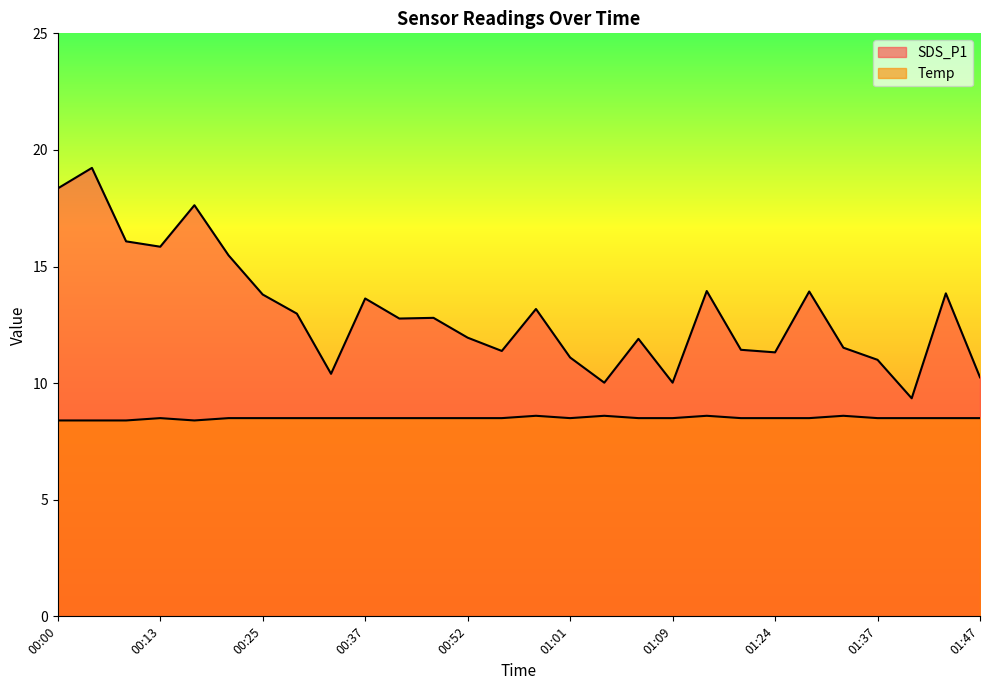

What is the difference between the maximum and minimum values in the SDS_P1 series?

9.9